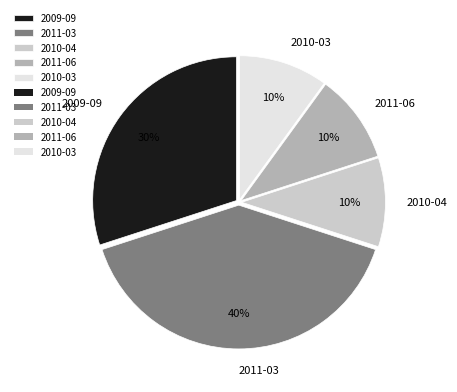

Which category has the biggest portion of the pie?

2011-03